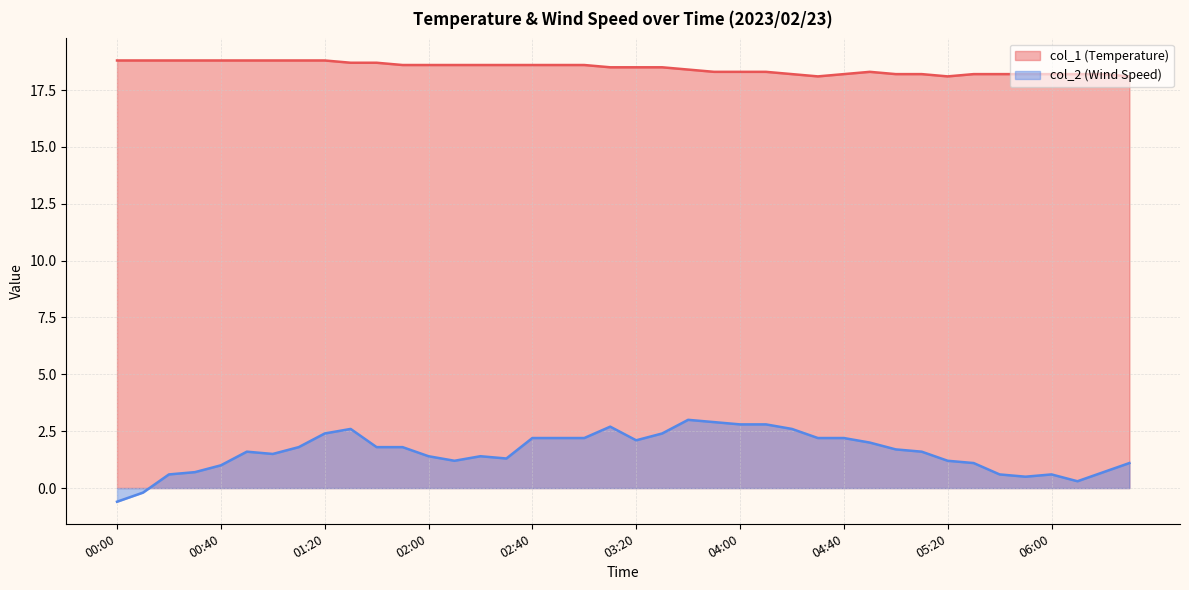

What is the approximate value of col_2 at 03:30?

2.4